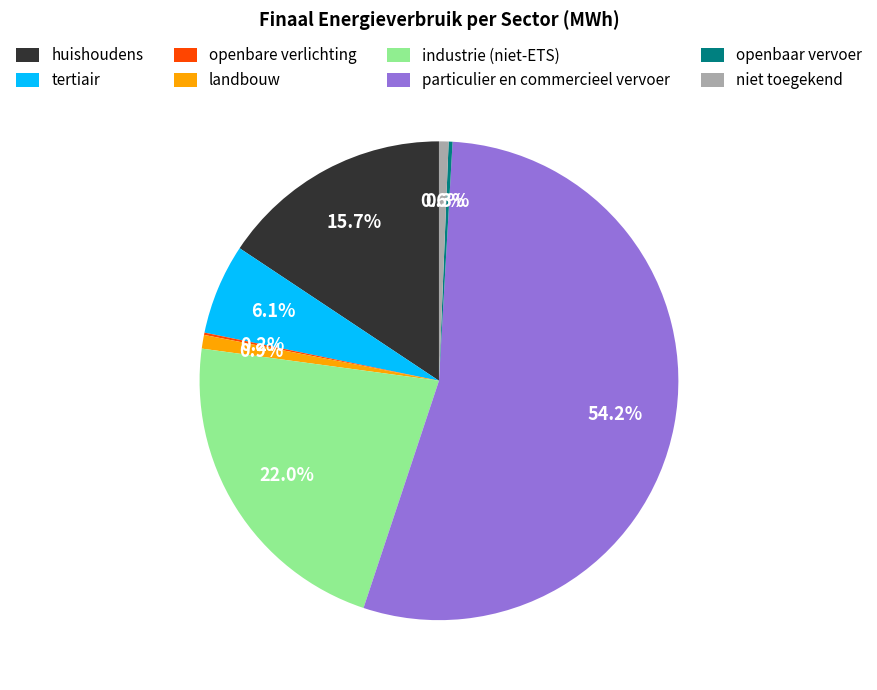

Is it true that niet toegekend is 1% of the pie?

True